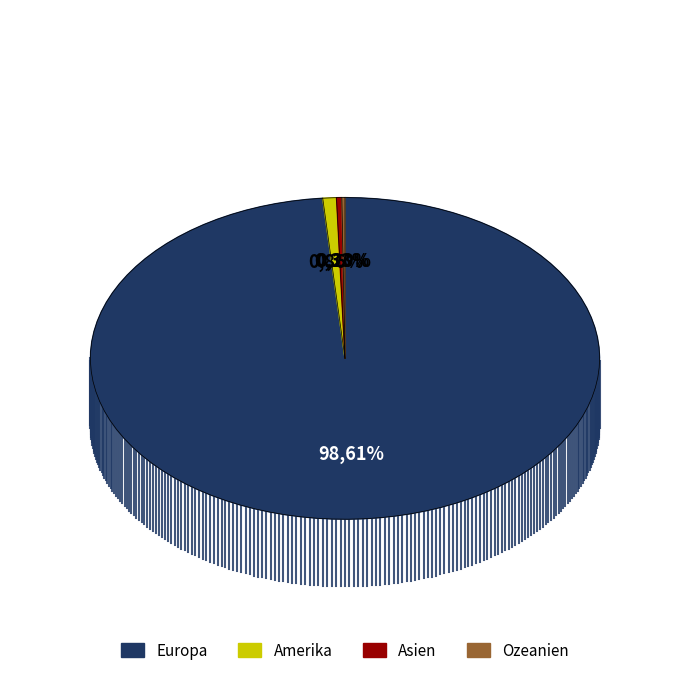

Combined, do Ozeanien and Asien account for over 50%?

No